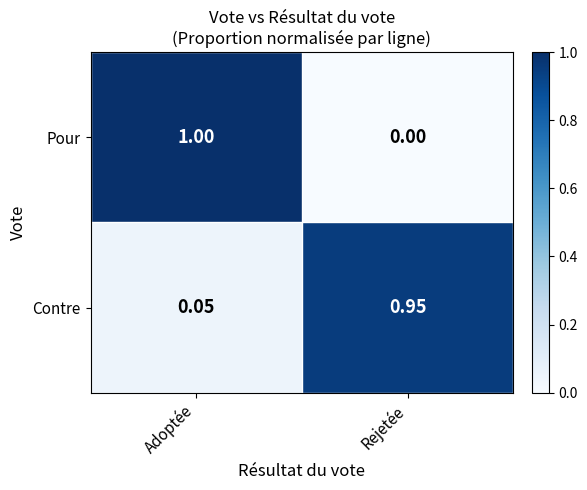

Rank the categories by Pour value from highest to lowest.

Adoptée, Rejetée